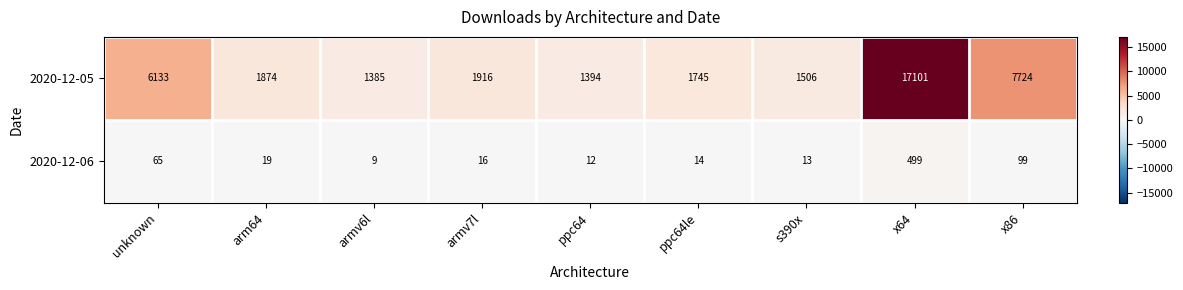

What value does the 2020-12-05 series have at x86?

7724